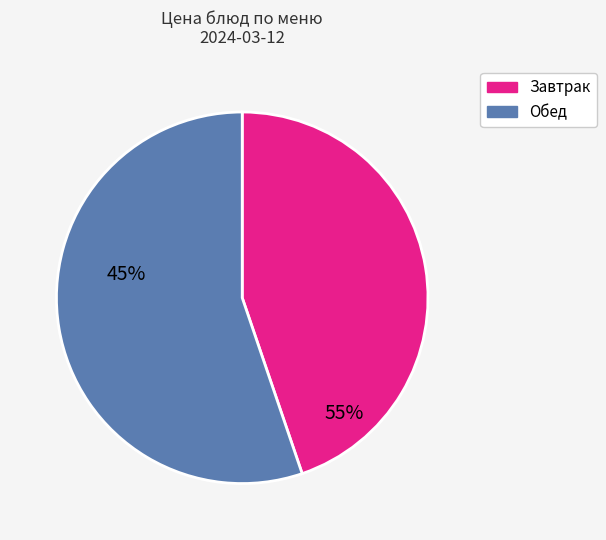

Is there a majority slice in this chart?

Yes